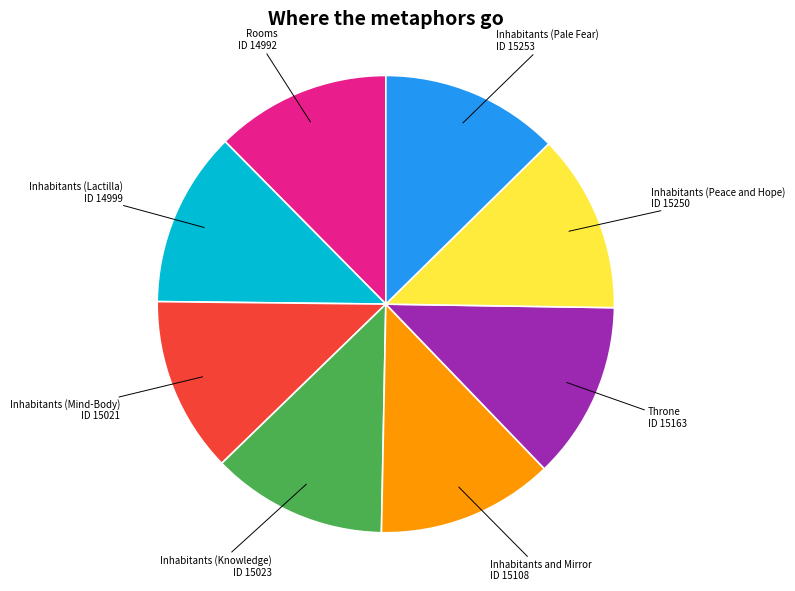

What is the ratio of the value at Rooms to the value at Inhabitants (Peace and Hope)?

1.0